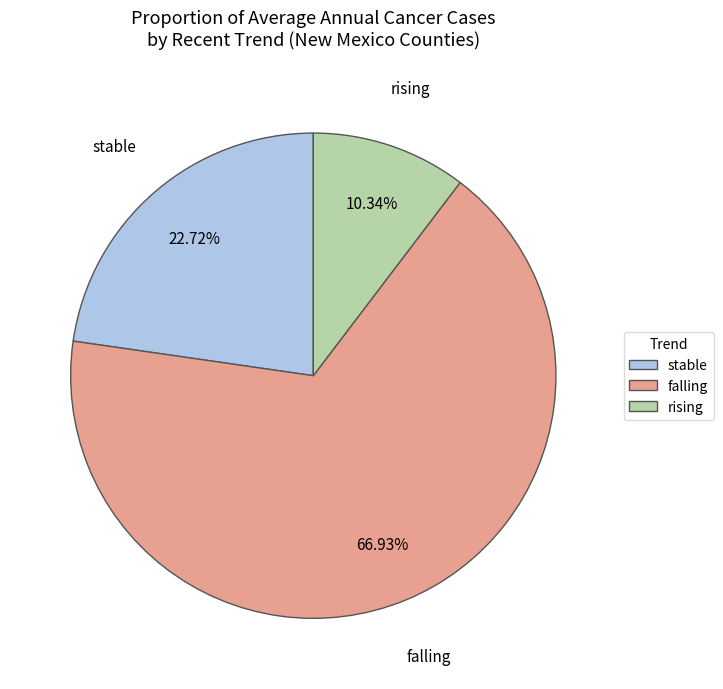

Which slice is the largest?

falling